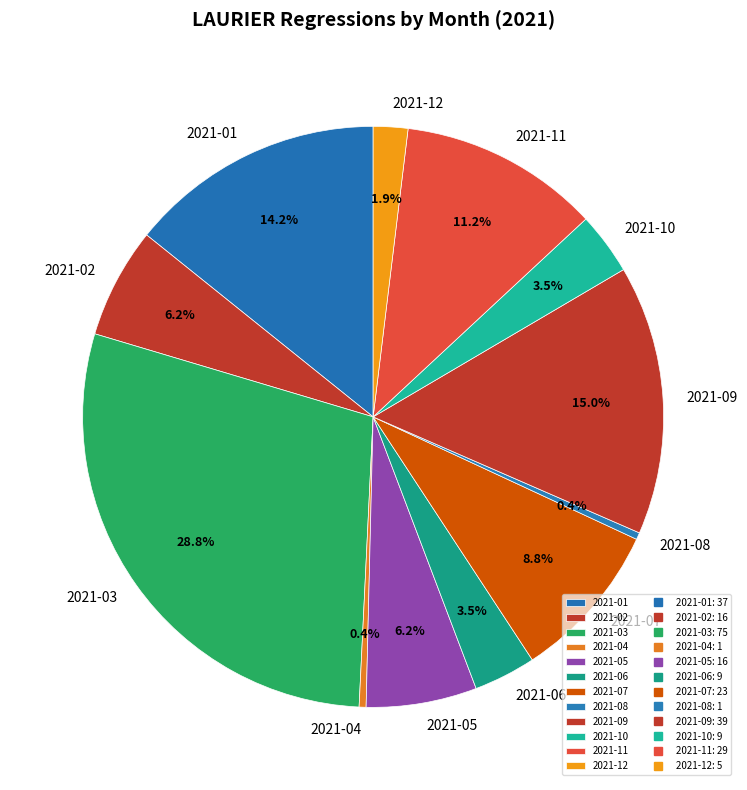

Which has a higher value, 2021-05 or 2021-03?

2021-03